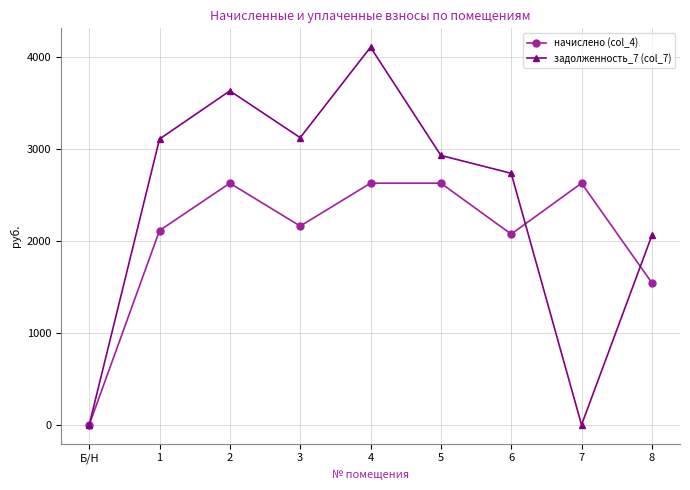

What is the value of the задолженность_7 (col_7) point at the 2nd from the left?

3109.4